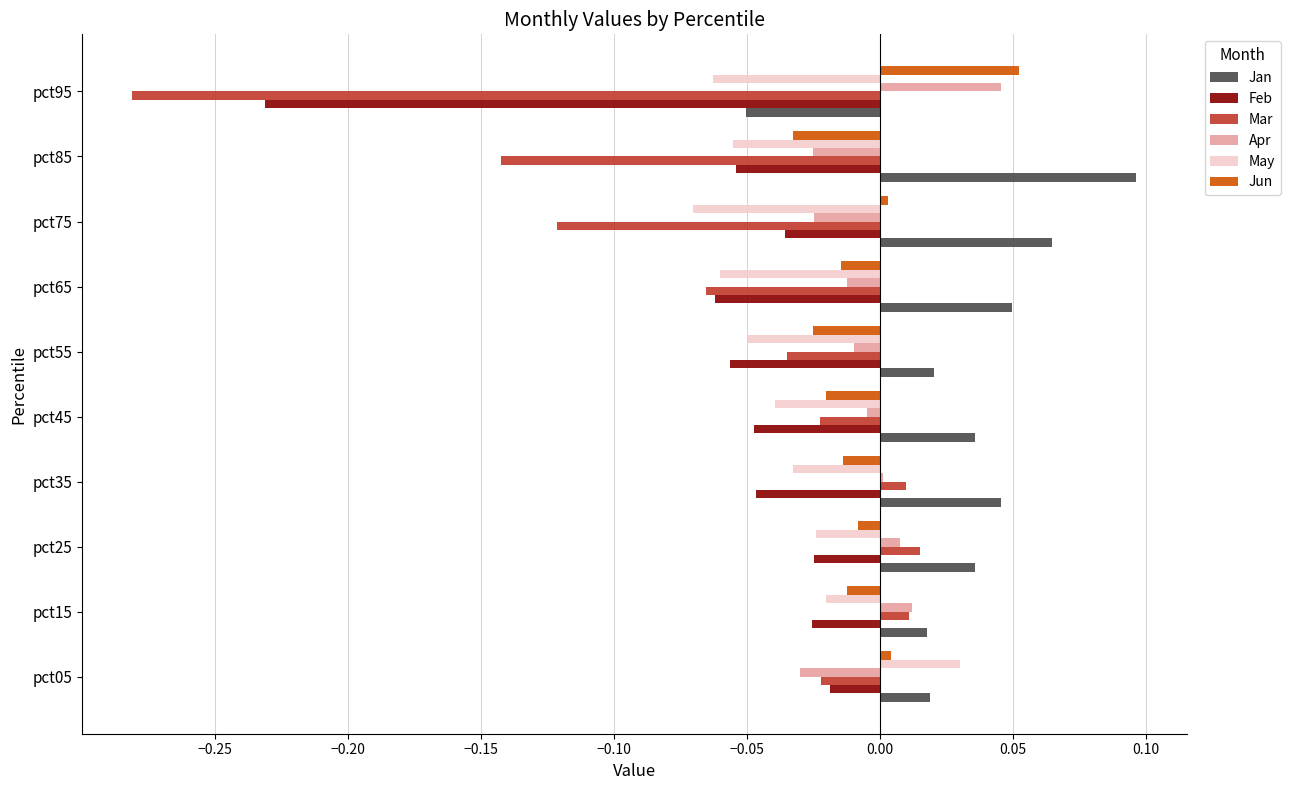

At which label does May reach its peak?

pct05